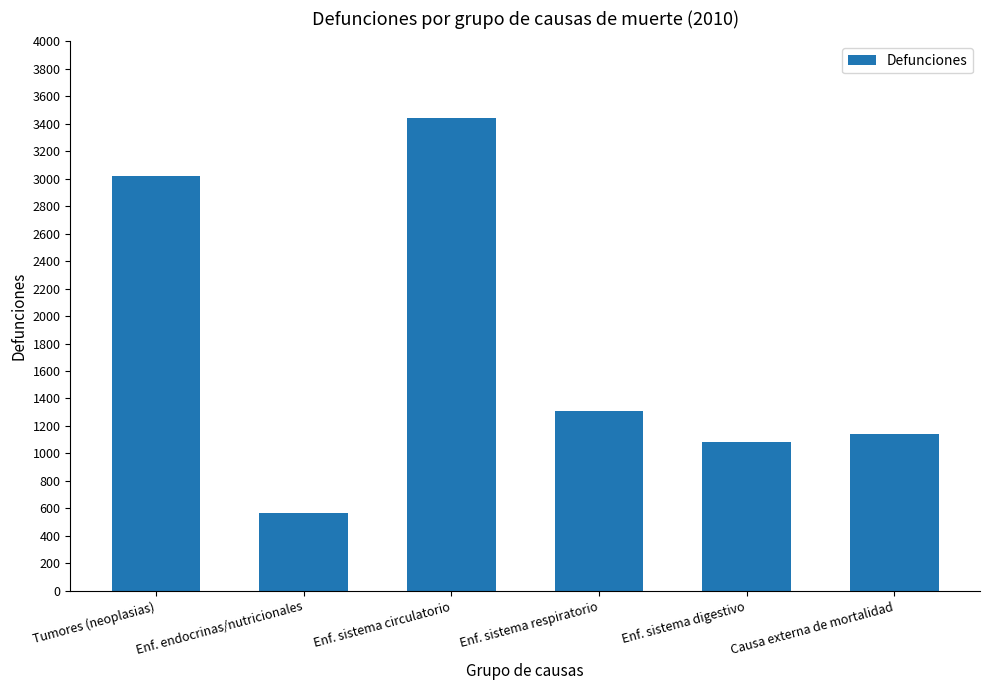

List the labels in order of value, largest first.

Enf. sistema circulatorio, Tumores (neoplasias), Enf. sistema respiratorio, Causa externa de mortalidad, Enf. sistema digestivo, Enf. endocrinas/nutricionales